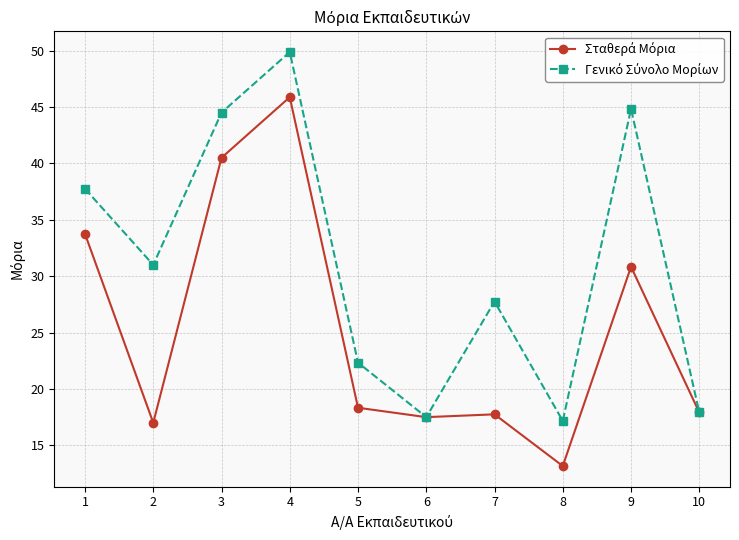

At which category is the sum across all series the highest?

4